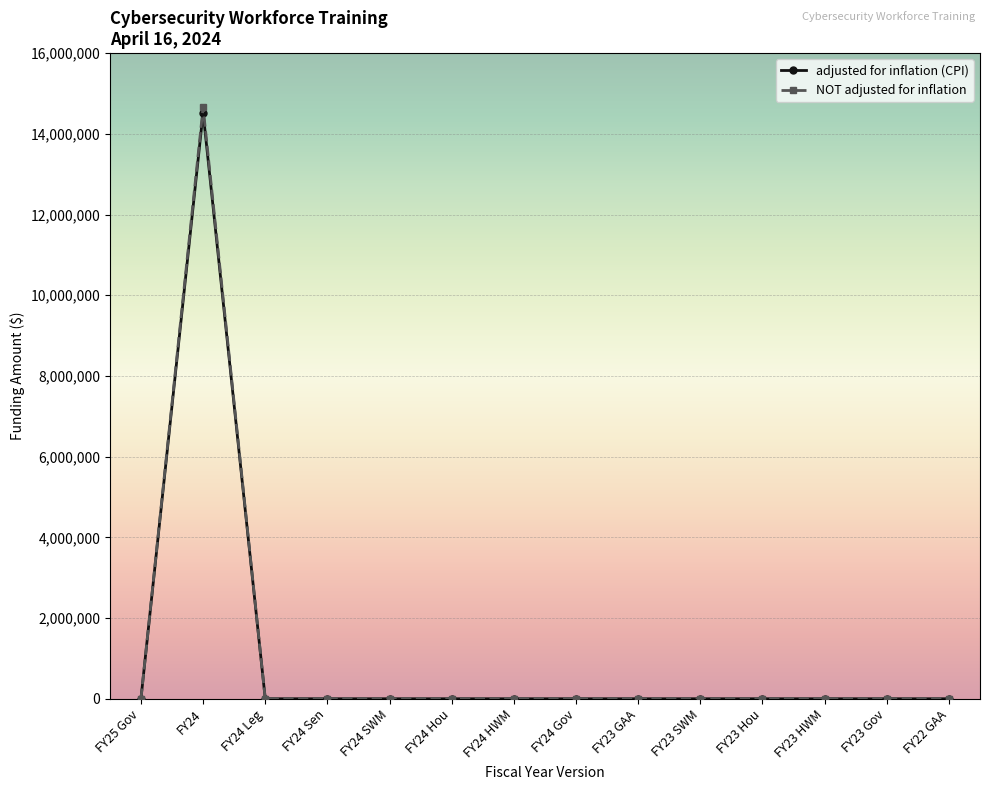

Count the number of categories in the chart.

14